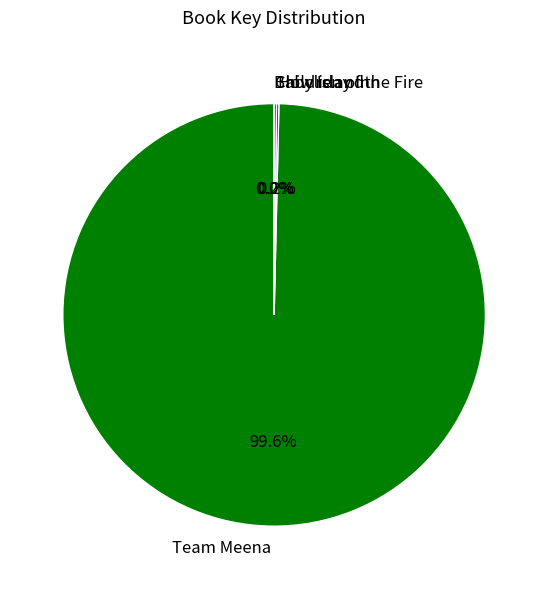

Which category has the biggest portion of the pie?

Team Meena